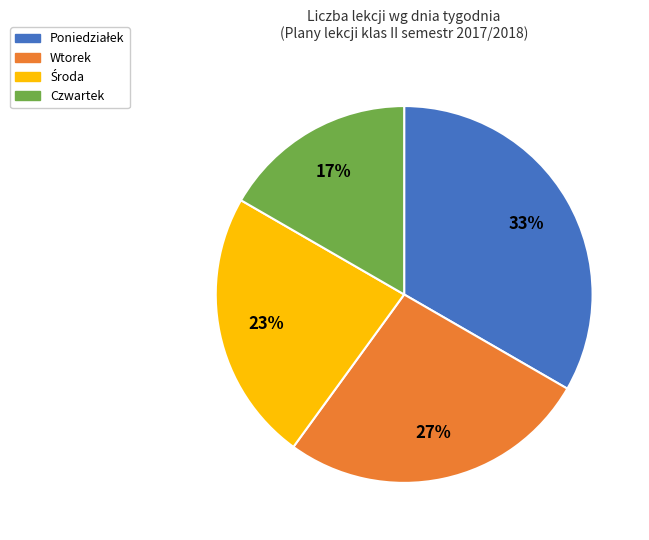

The Czwartek slice represents 29% of the pie. True or false?

False